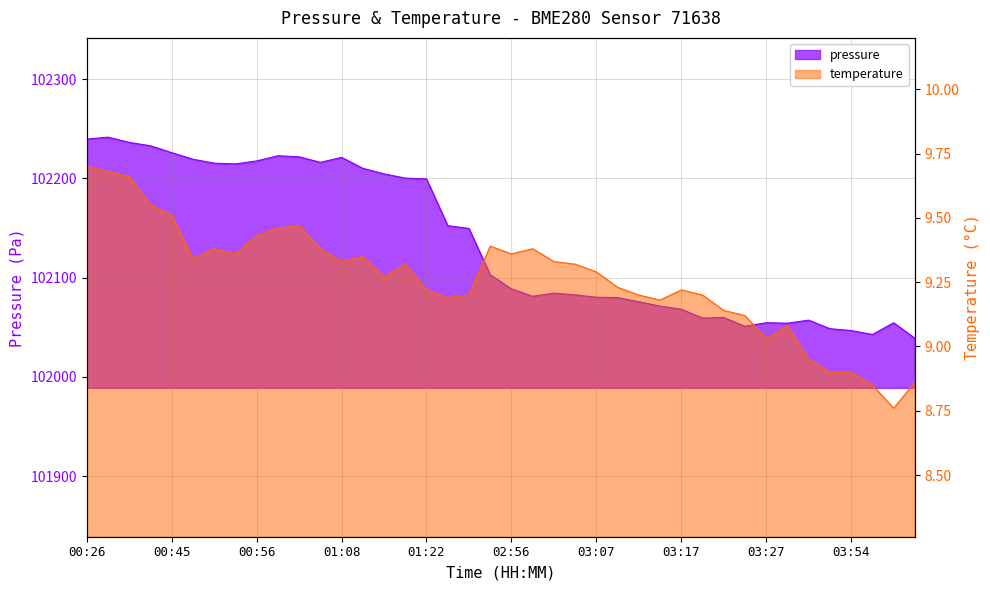

What is the minimum value shown in the chart?

102038.9